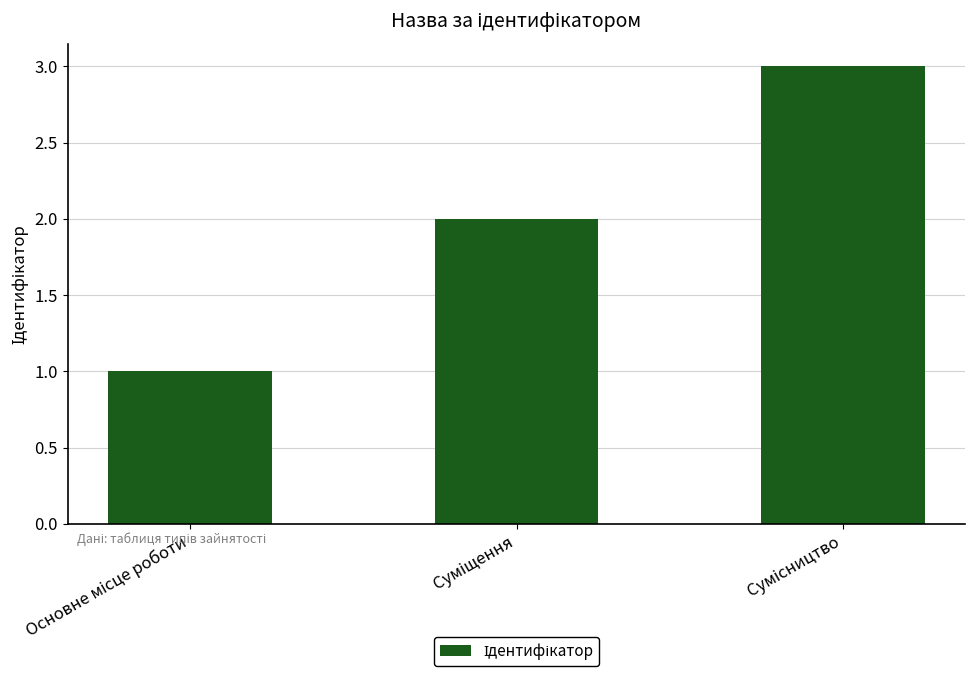

How many distinct data groups are displayed?

1